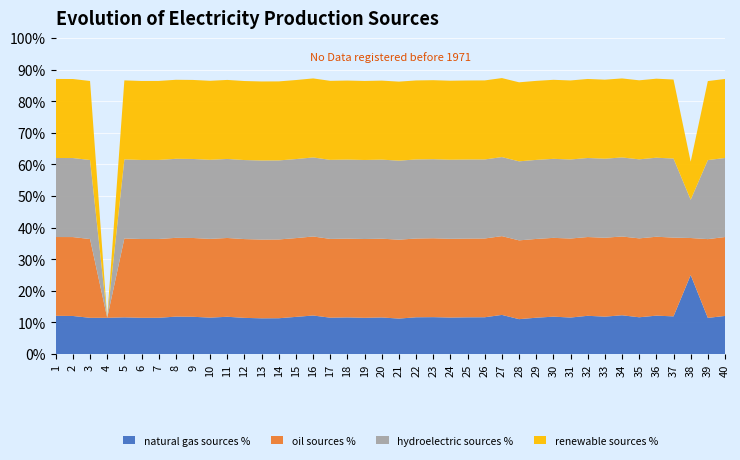

What are all the series names shown in the legend?

natural gas sources %, oil sources %, hydroelectric sources %, renewable sources %